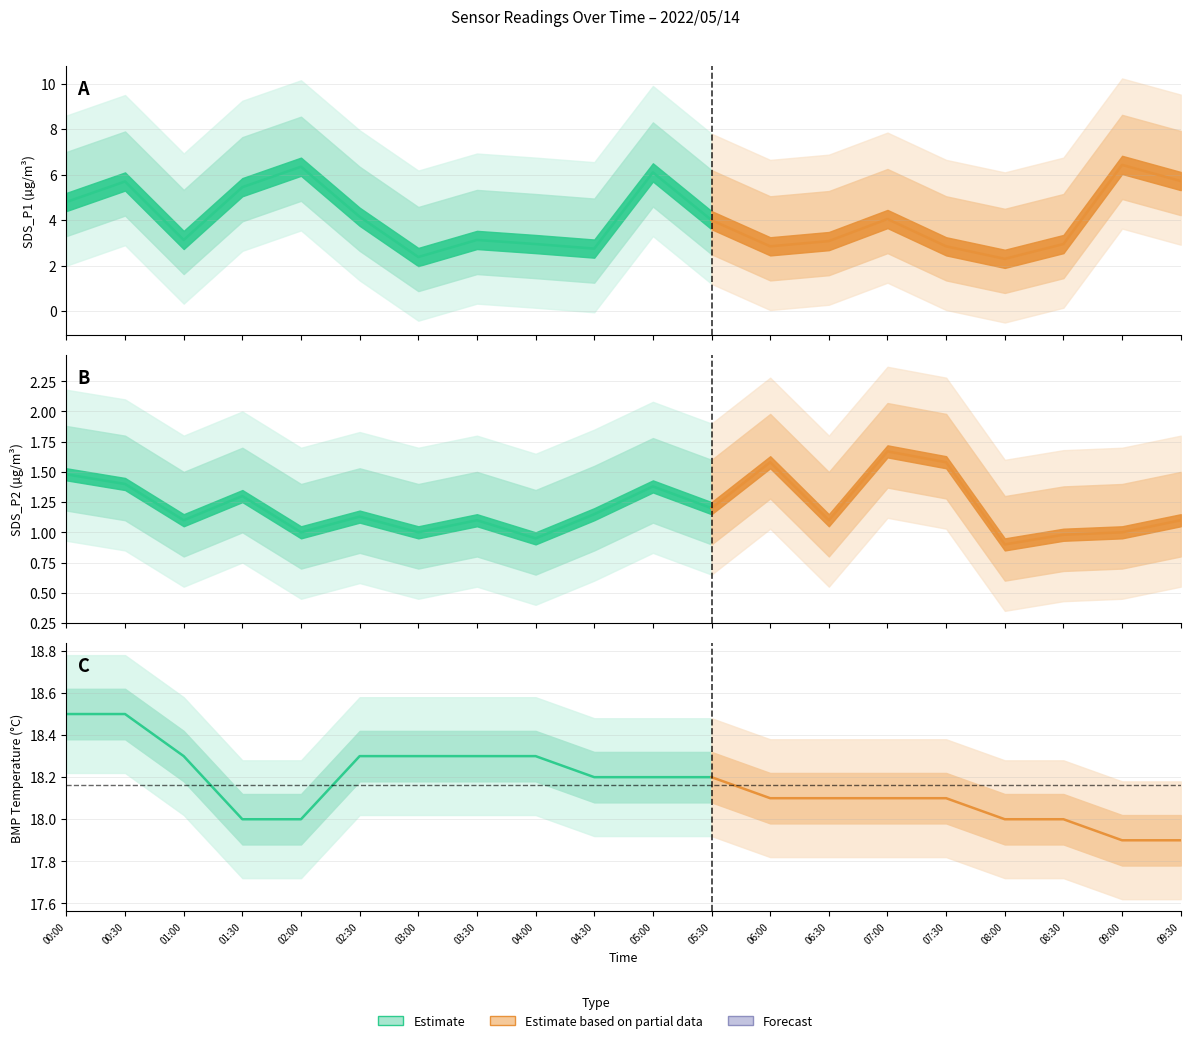

Does the chart display data point markers on the line(s)?

No